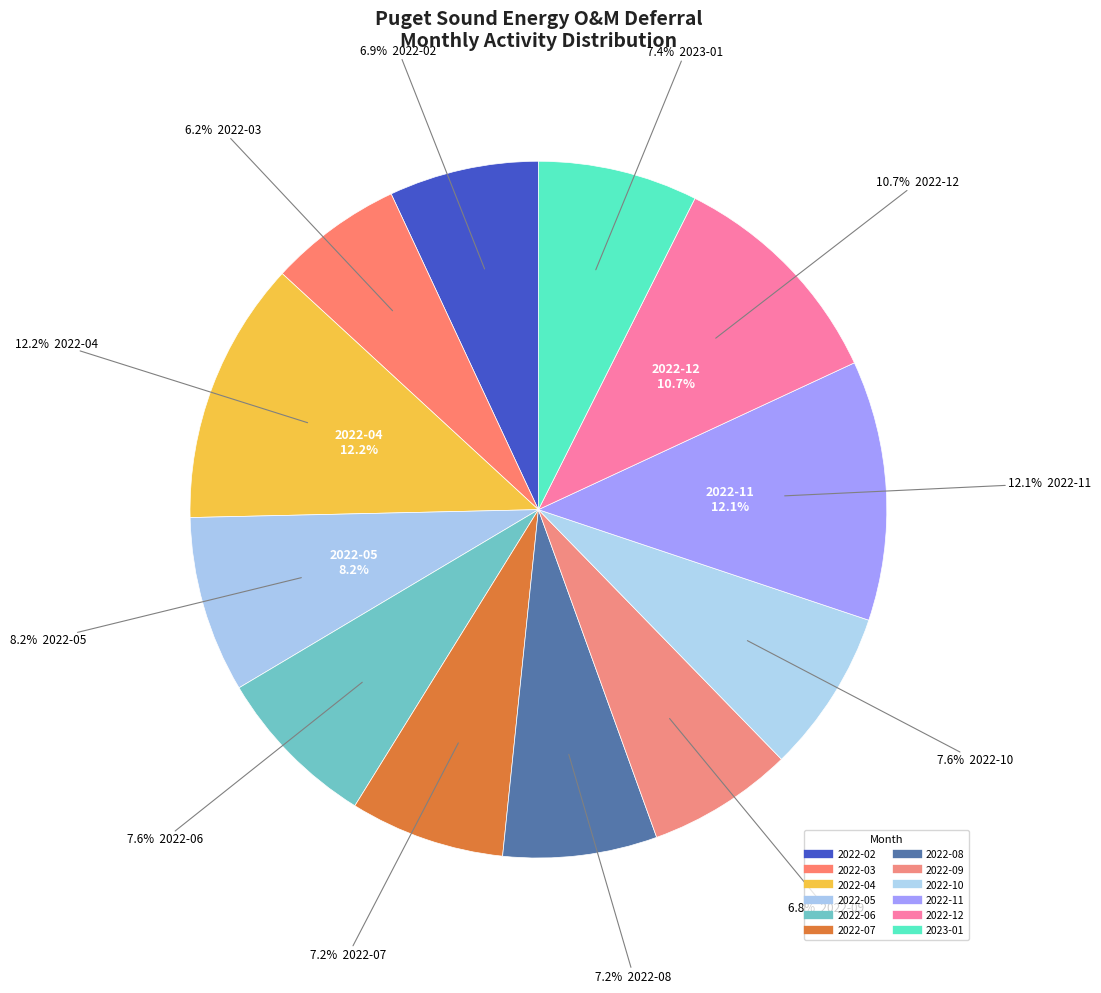

To the nearest percent, what is the average slice percentage?

8%